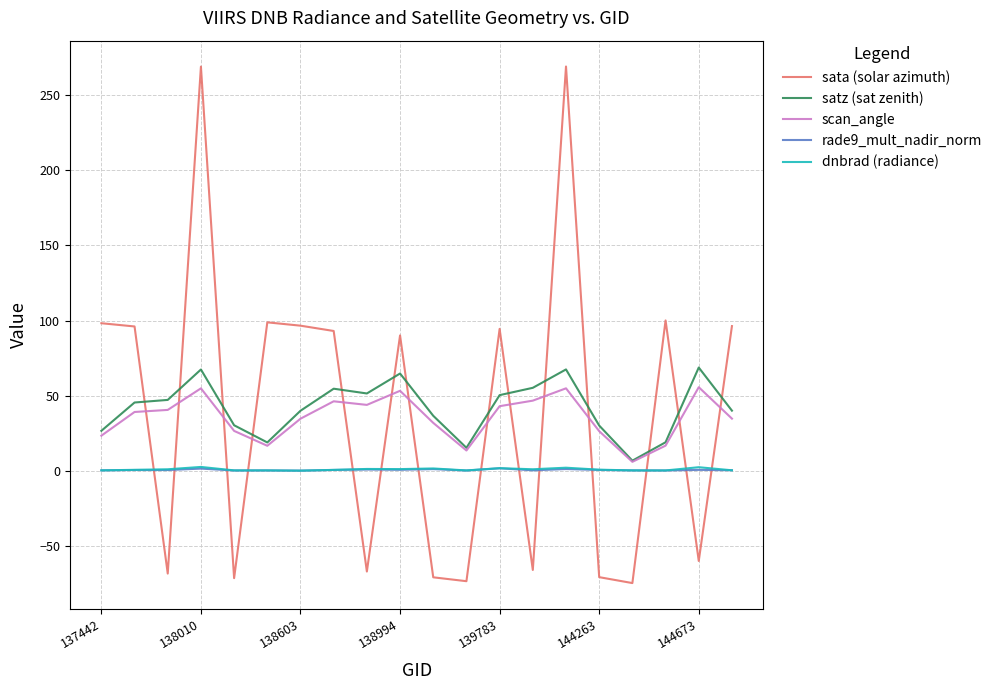

True or false: satz (sat zenith) and sata (solar azimuth) intersect in this chart.

True